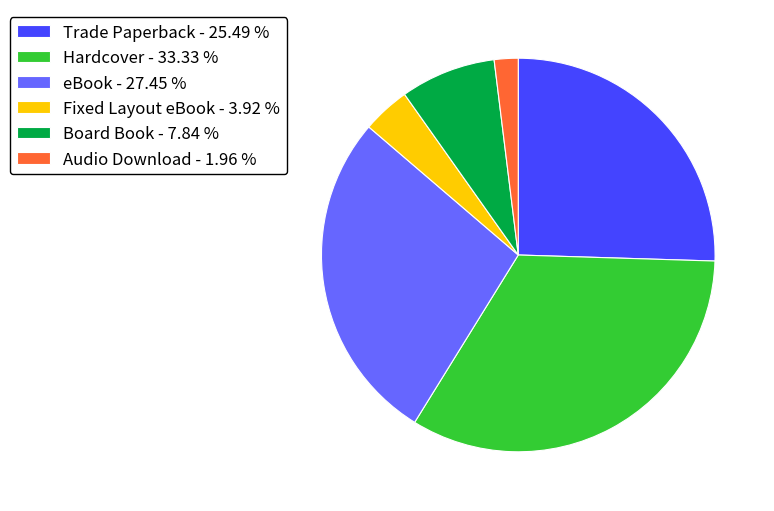

Rank the categories by value from lowest to highest.

Audio Download, Fixed Layout eBook, Board Book, Trade Paperback, eBook, Hardcover